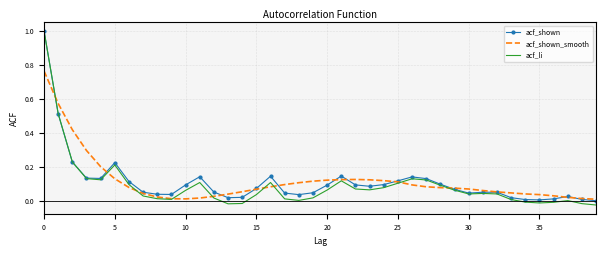

Which series has the widest spread of values?

acf_li